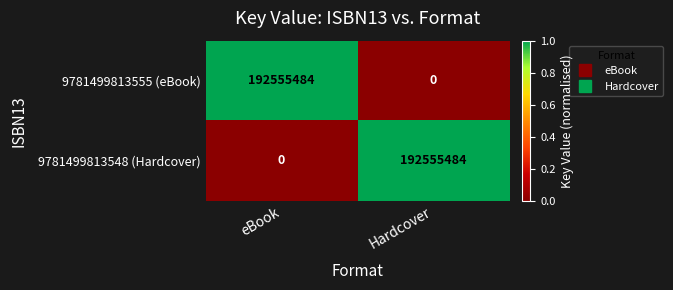

How many series are shown in this chart?

2